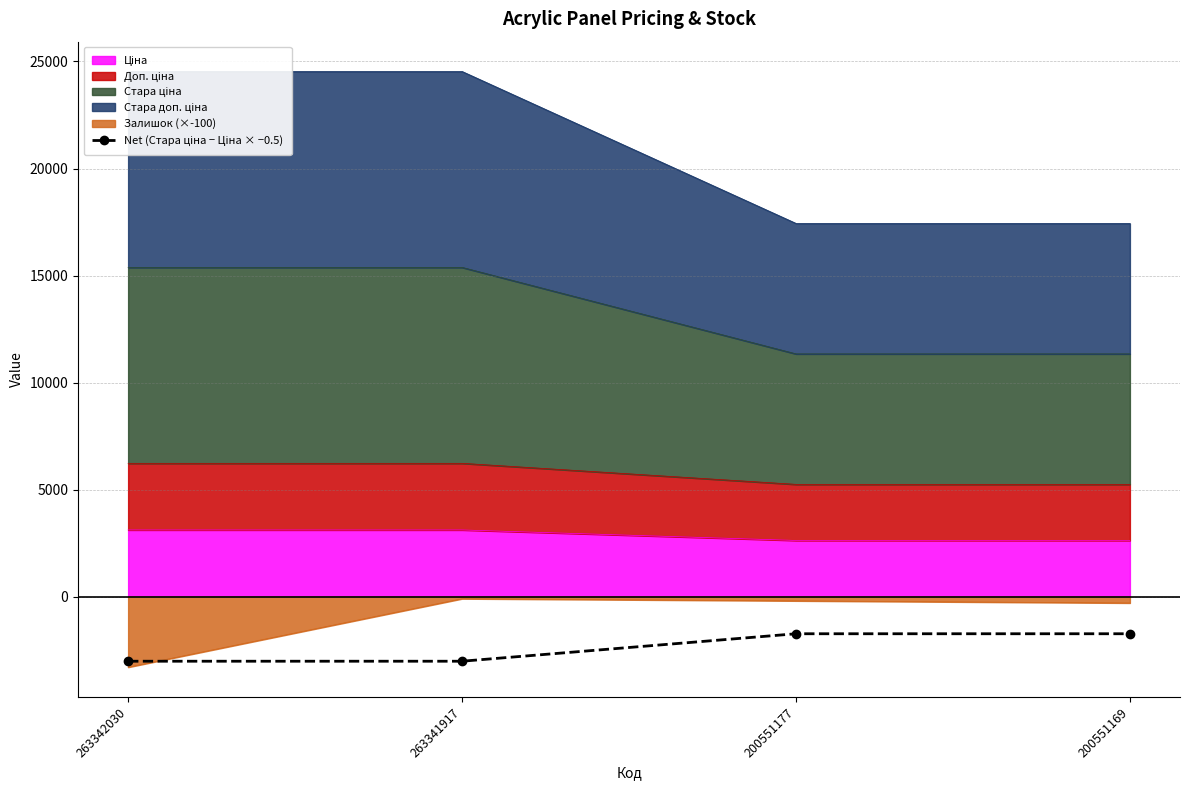

What is the average value?

-2379.2